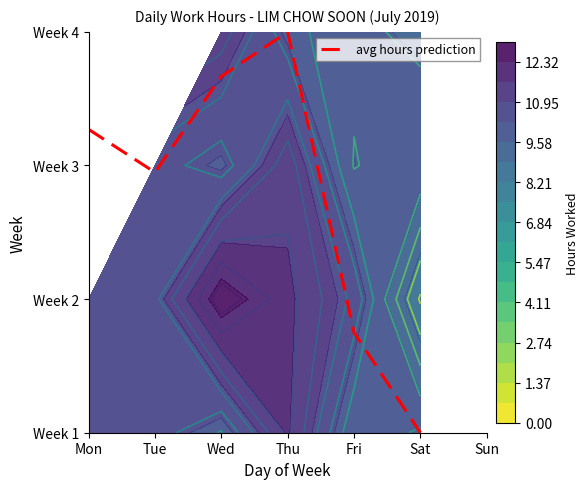

How many data points are less than 2?

3